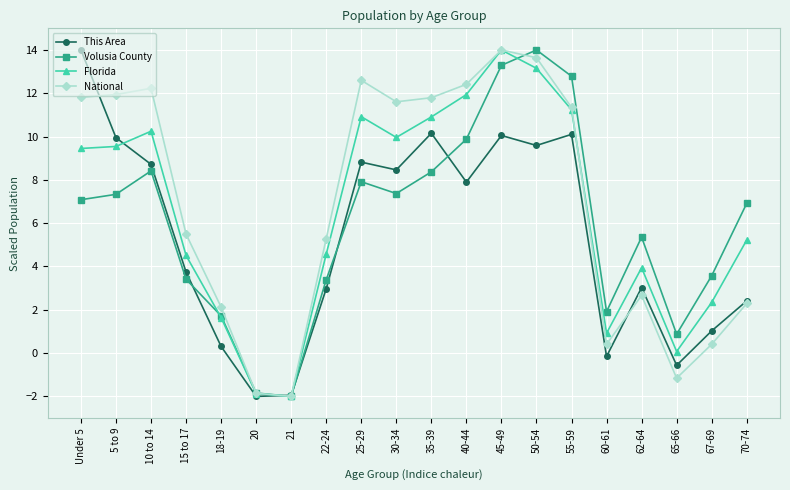

What is the minimum value shown in the chart?

-2.0